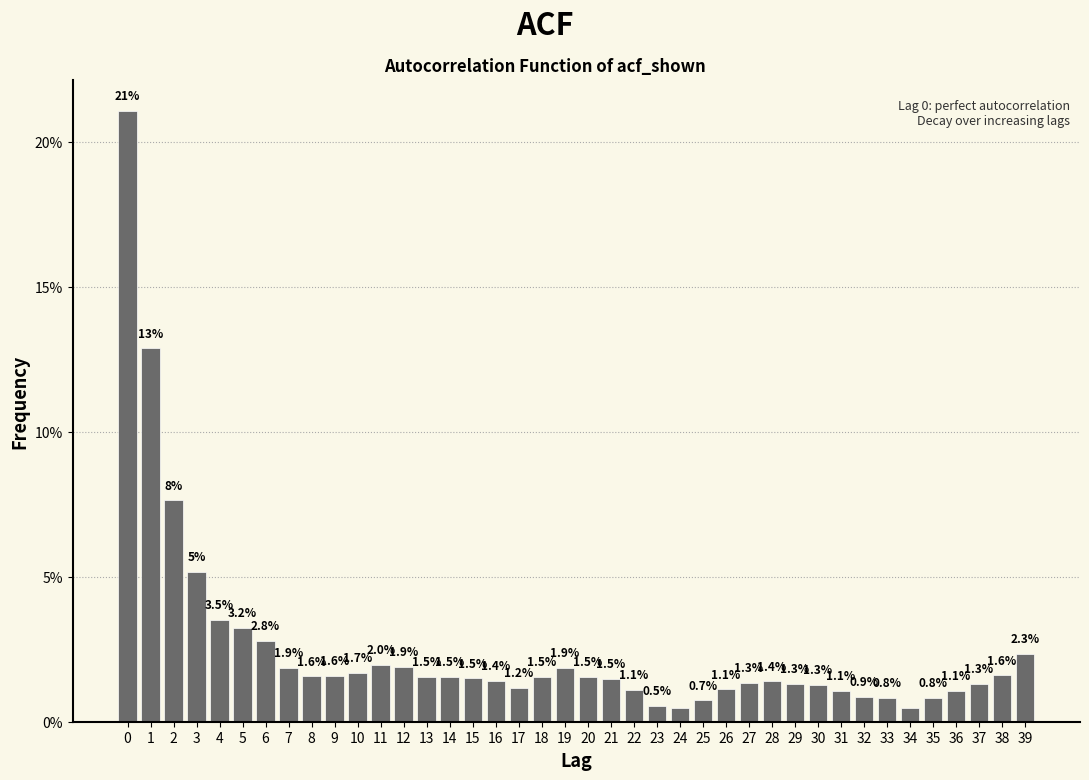

The chart shows a value of 2.9 at 19. True or false?

False